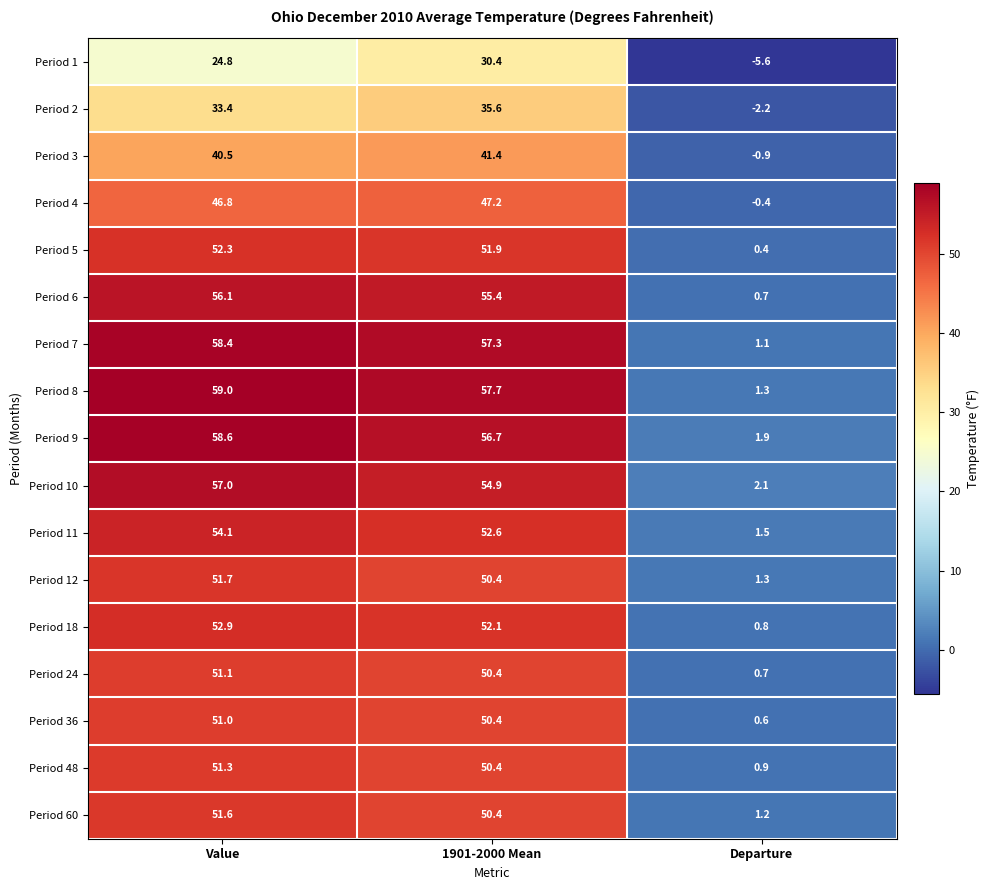

Count the number of data series in this chart.

17